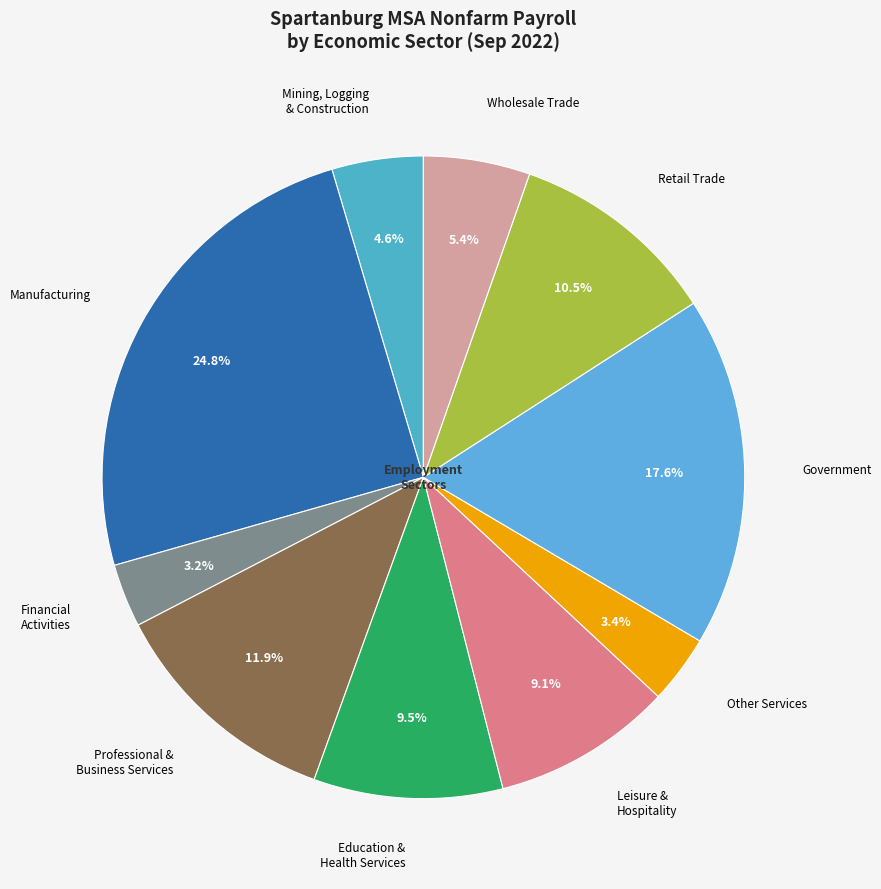

How many segments does this pie chart have?

10